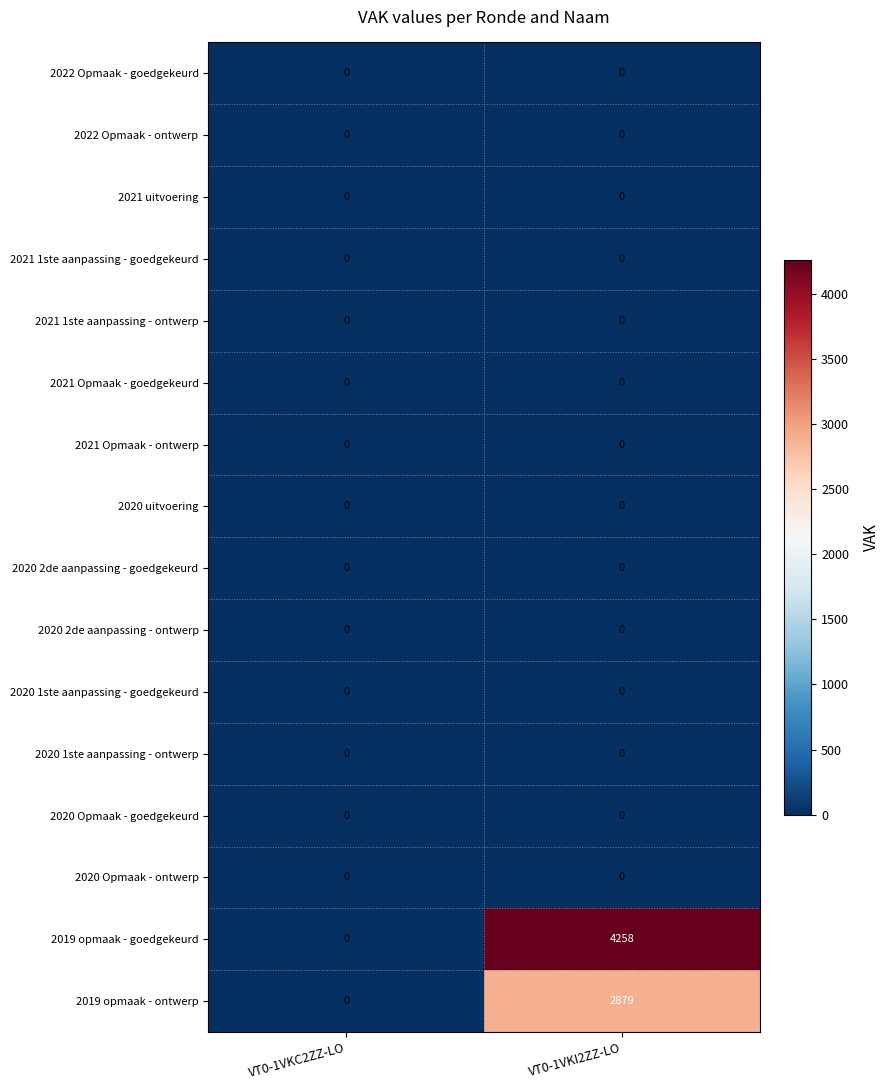

What is the spread (max minus min) of values at VT0-1VKI2ZZ-LO?

4258